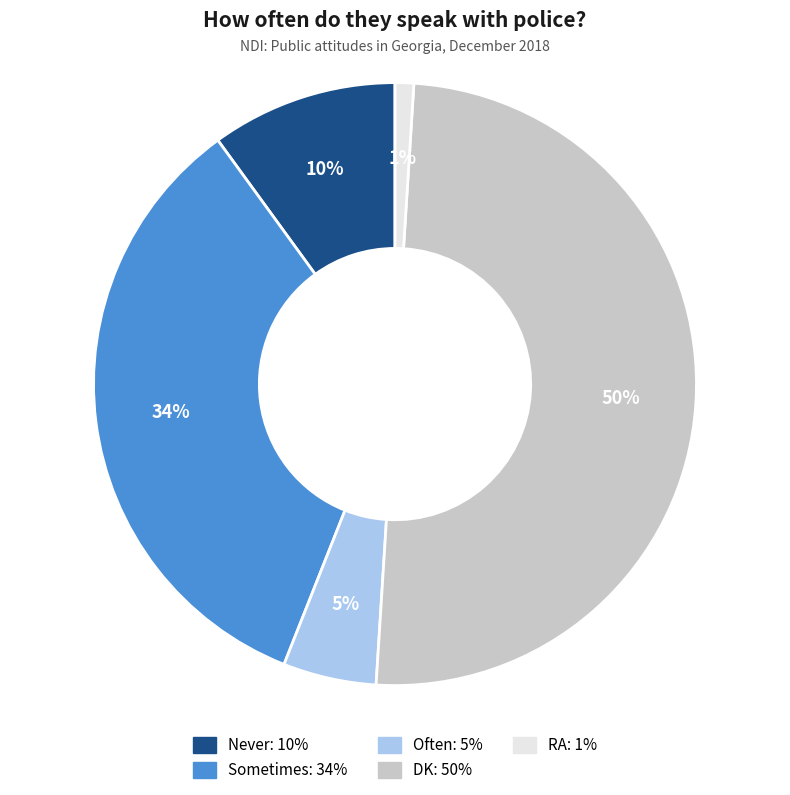

Approximately how many times larger is the value at Sometimes compared to RA?

34.0